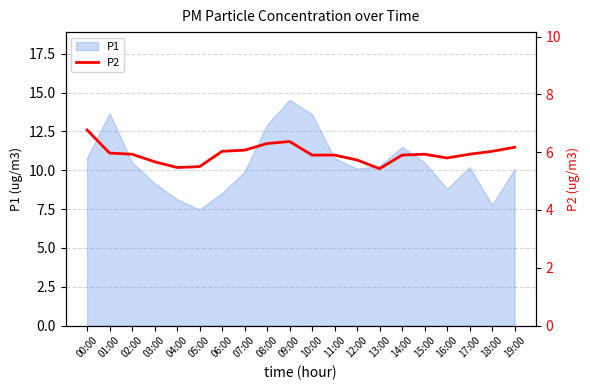

Is it true that P1 equals 3.5 at 12:00?

False